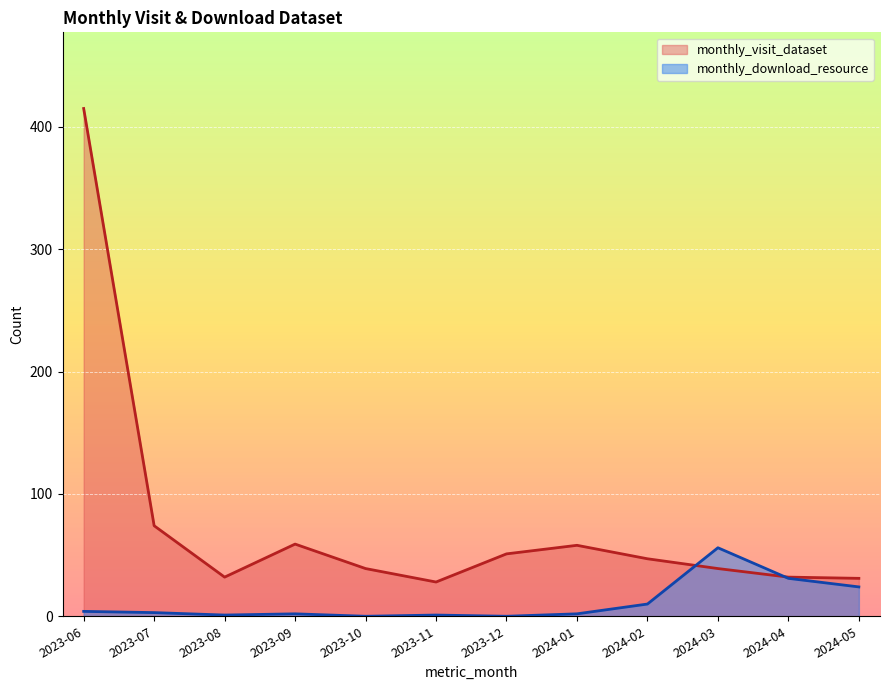

Is the value of monthly_download_resource at 2023-06 greater than the value of monthly_visit_dataset at 2023-07?

No